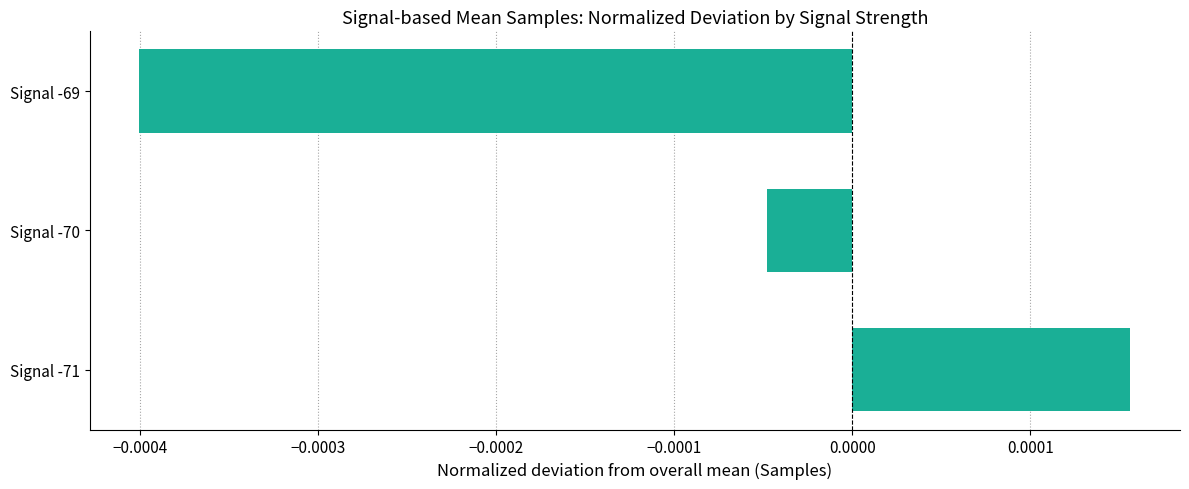

Which label corresponds to the smallest value in the chart?

Signal -69